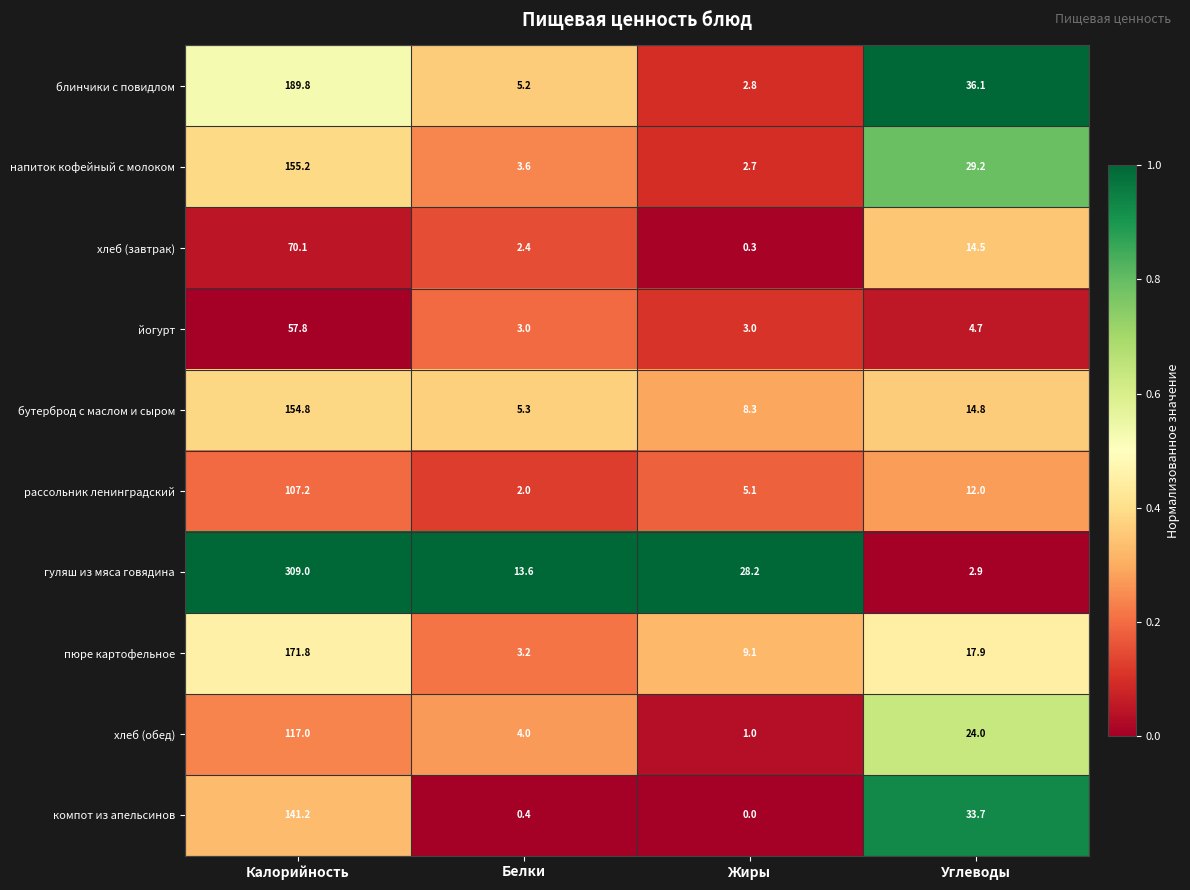

What is the spread (max minus min) of values at Калорийность?

251.2